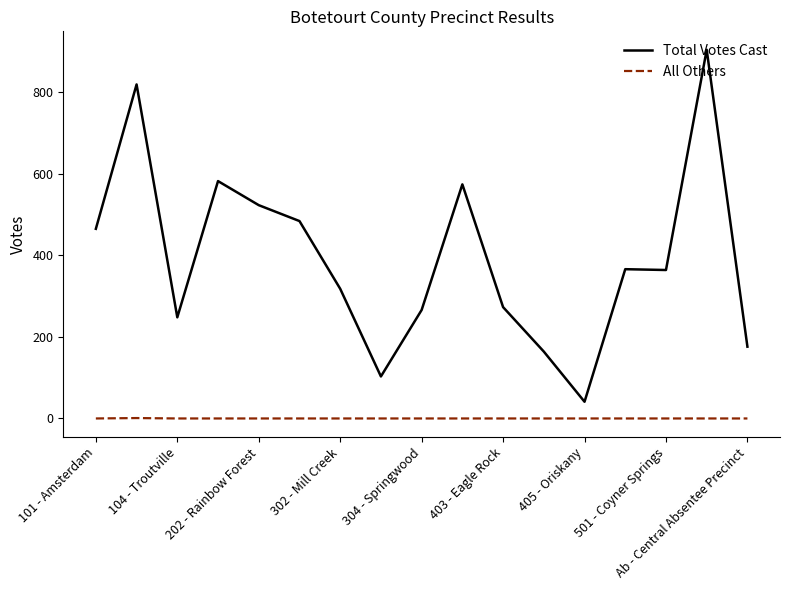

Count the All Others values in the range 0 to 1.

17